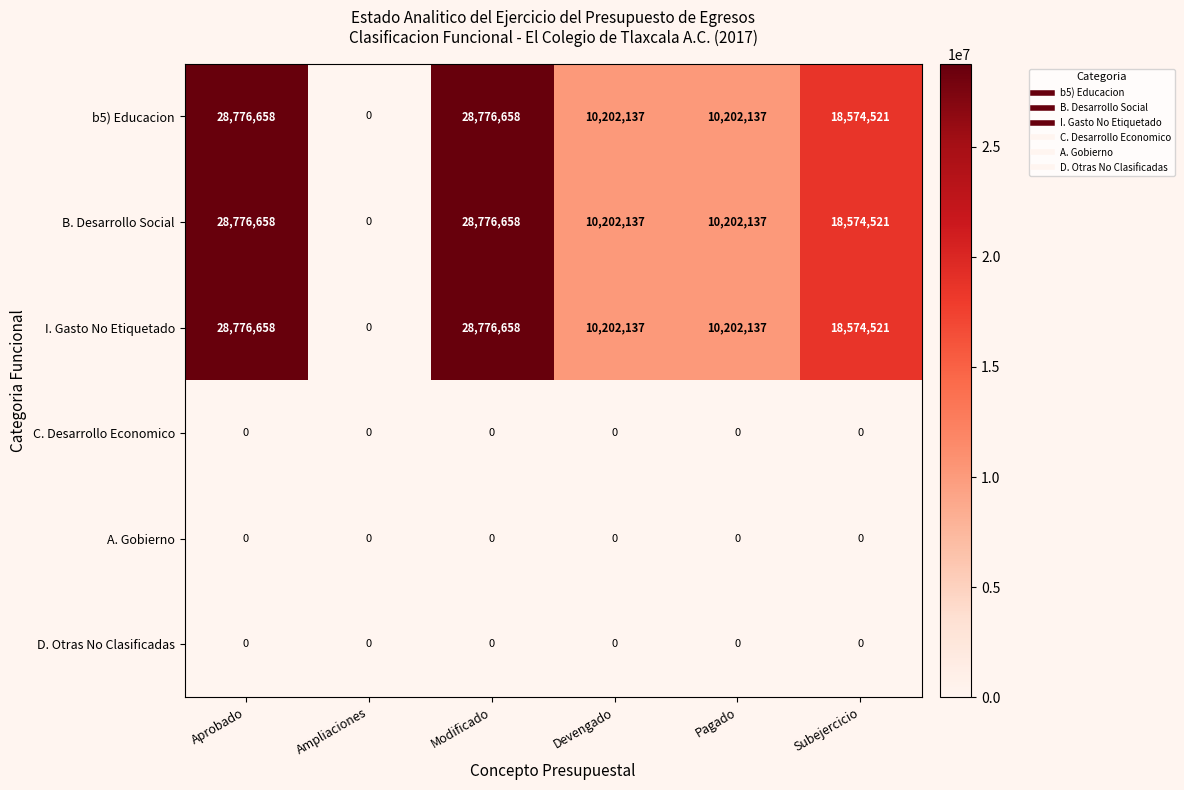

What is the difference between the highest and lowest values at Pagado?

10202137